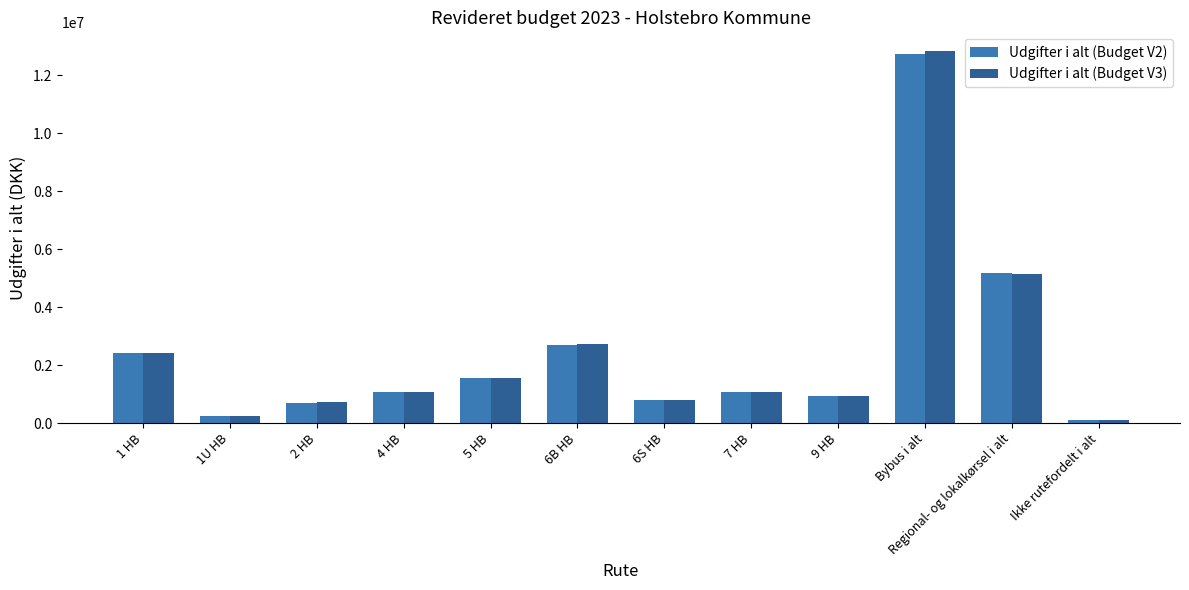

Which series has the widest spread of values?

Udgifter i alt (Budget V3)